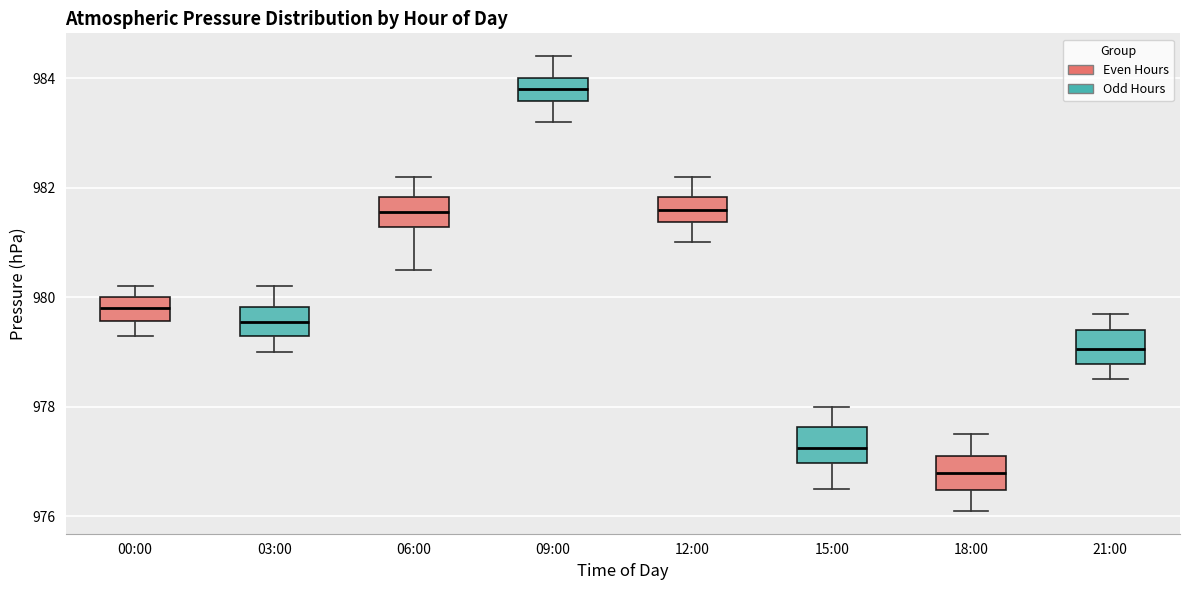

Which box's median line is the highest?

09:00